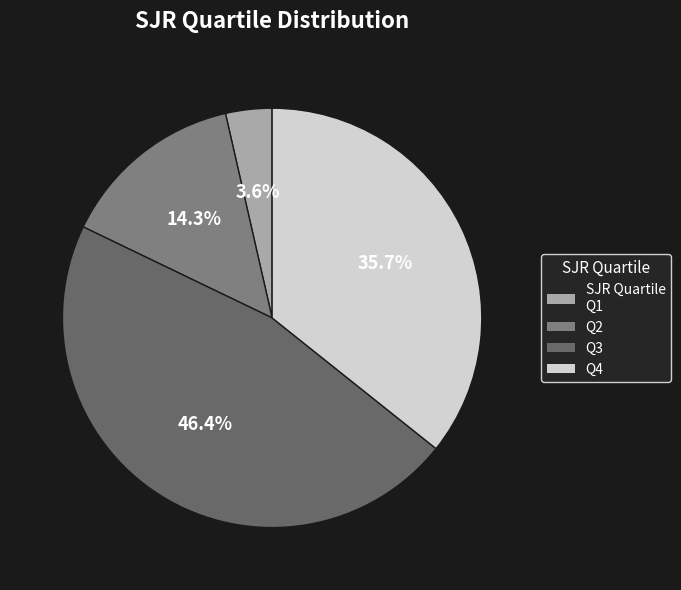

What is the change in value from Q2 to Q3?

+9